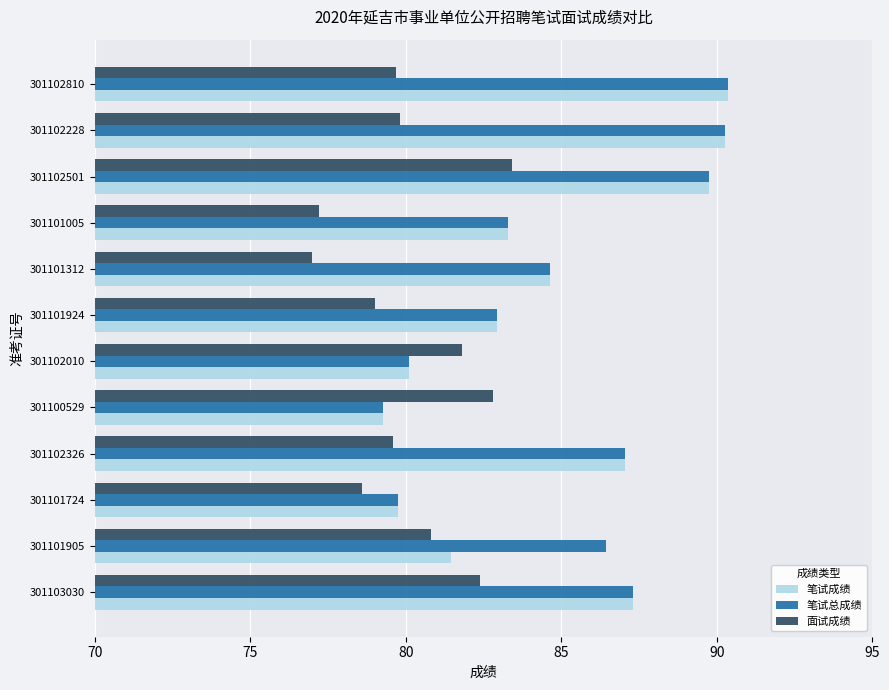

At which category is the sum across all series the highest?

301102501